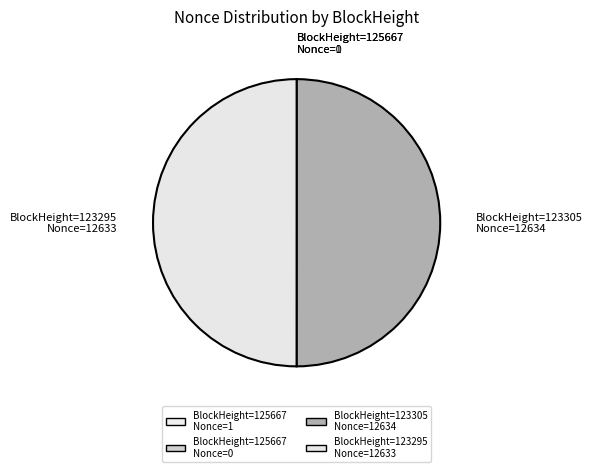

True or false: BlockHeight=123295 Nonce=12633 accounts for 50% of the total.

True